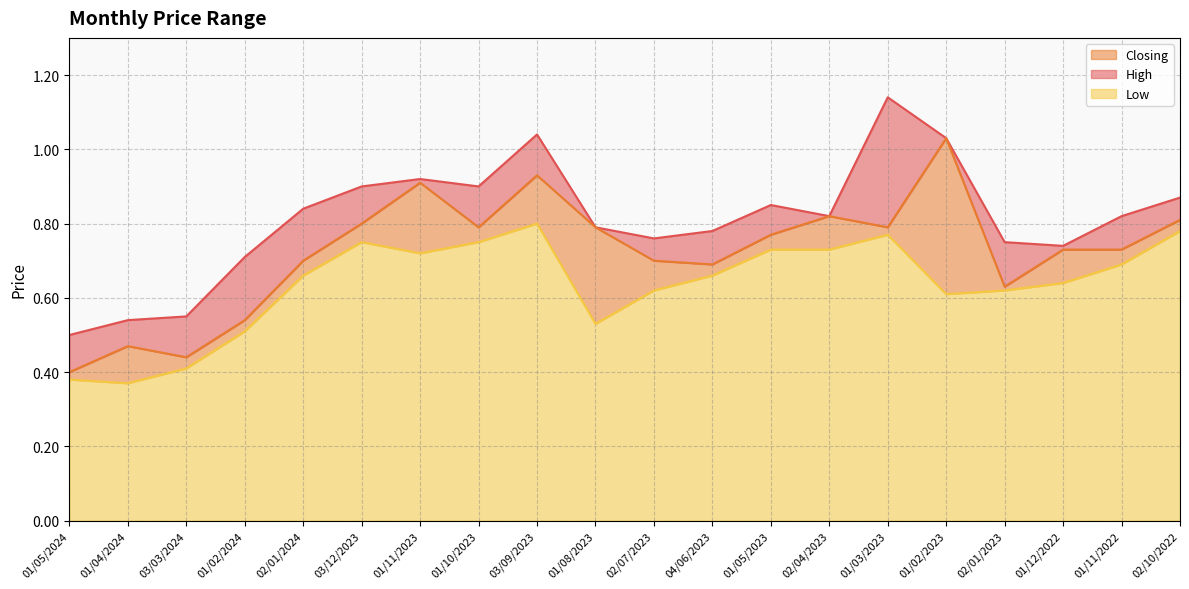

True or false: Low and Closing cross at least once.

False